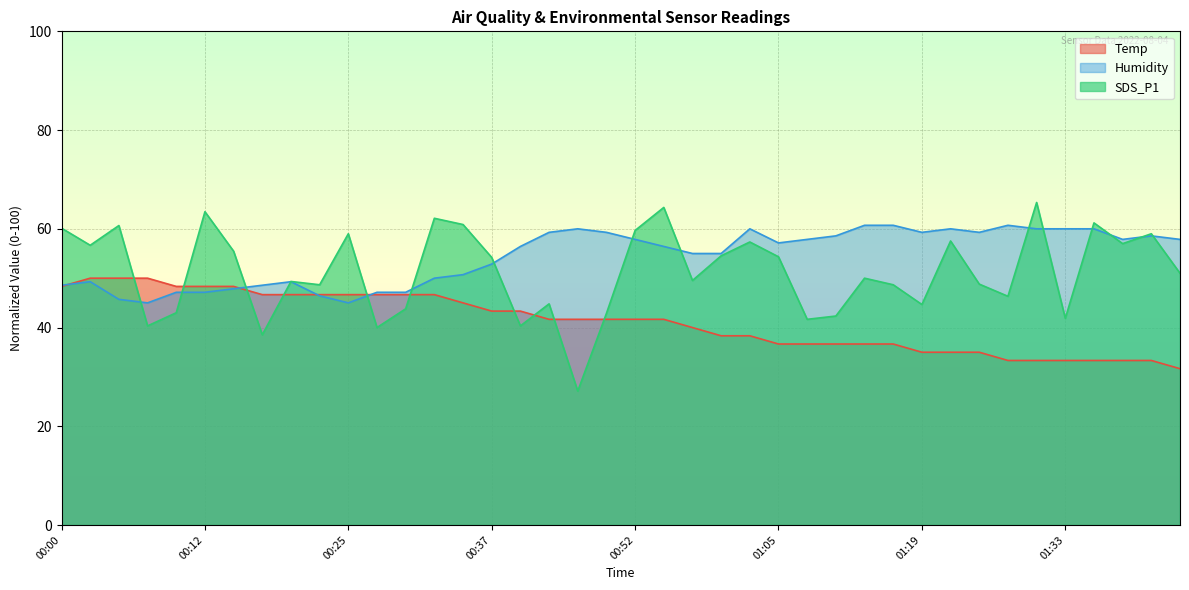

What is the label of the 30th point from the left?

01:16